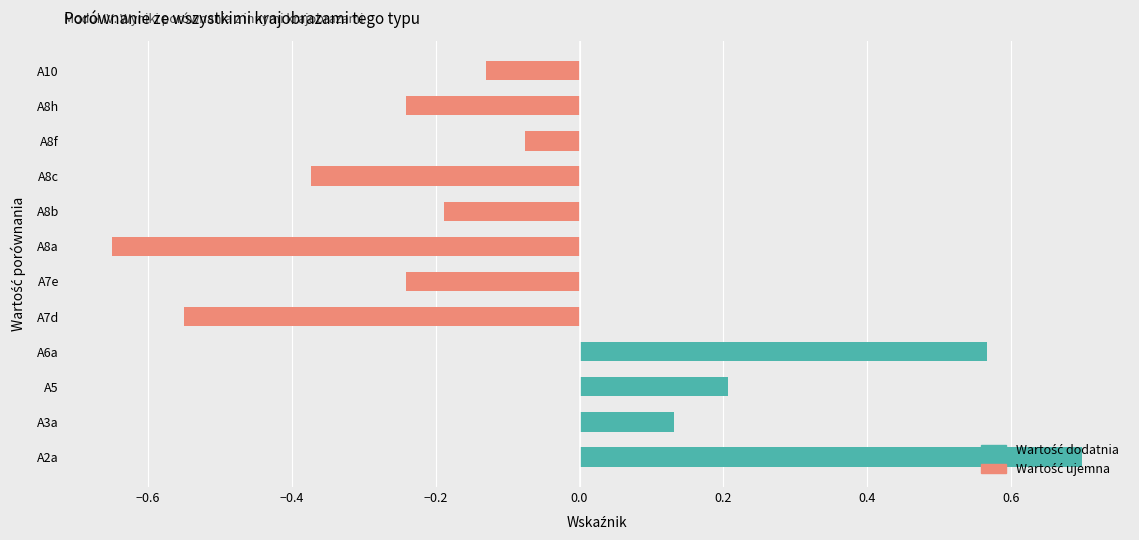

What is the value of the 2nd bar from the left?

0.1